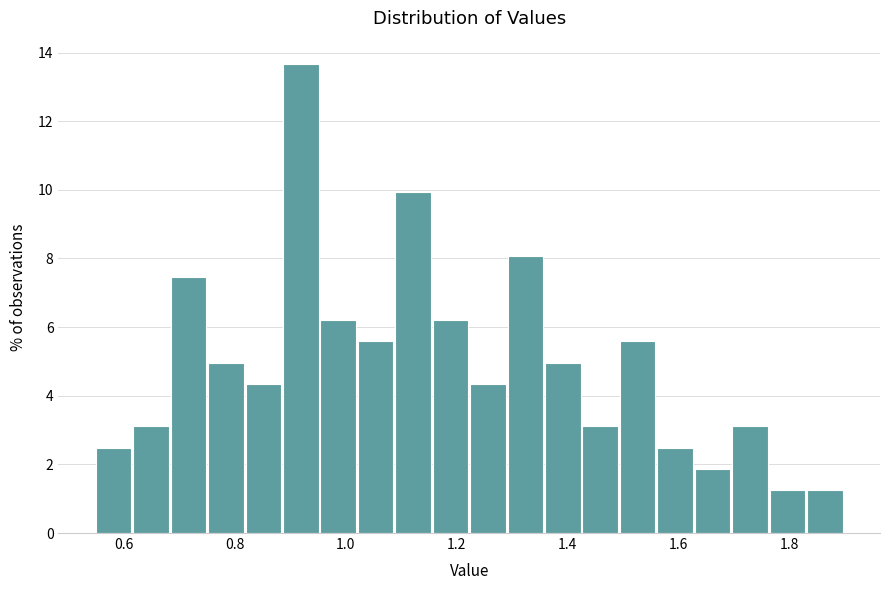

Read against the x-axis, roughly where is the centre of the tallest bar?

0.92